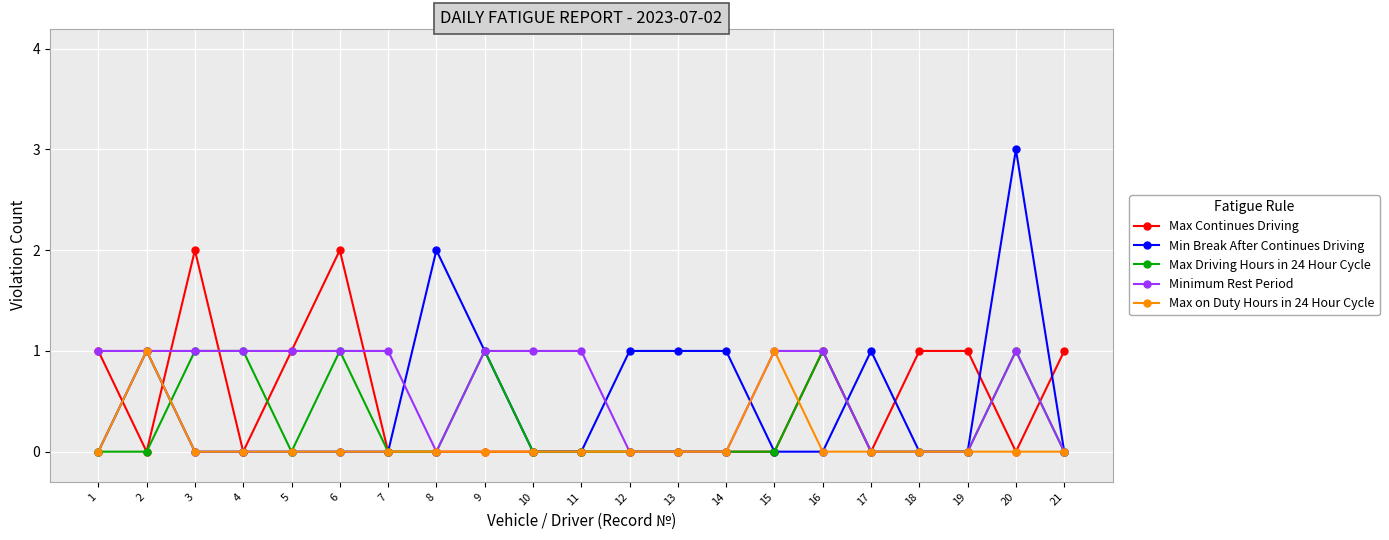

Which series has the widest spread of values?

Min Break After Continues Driving